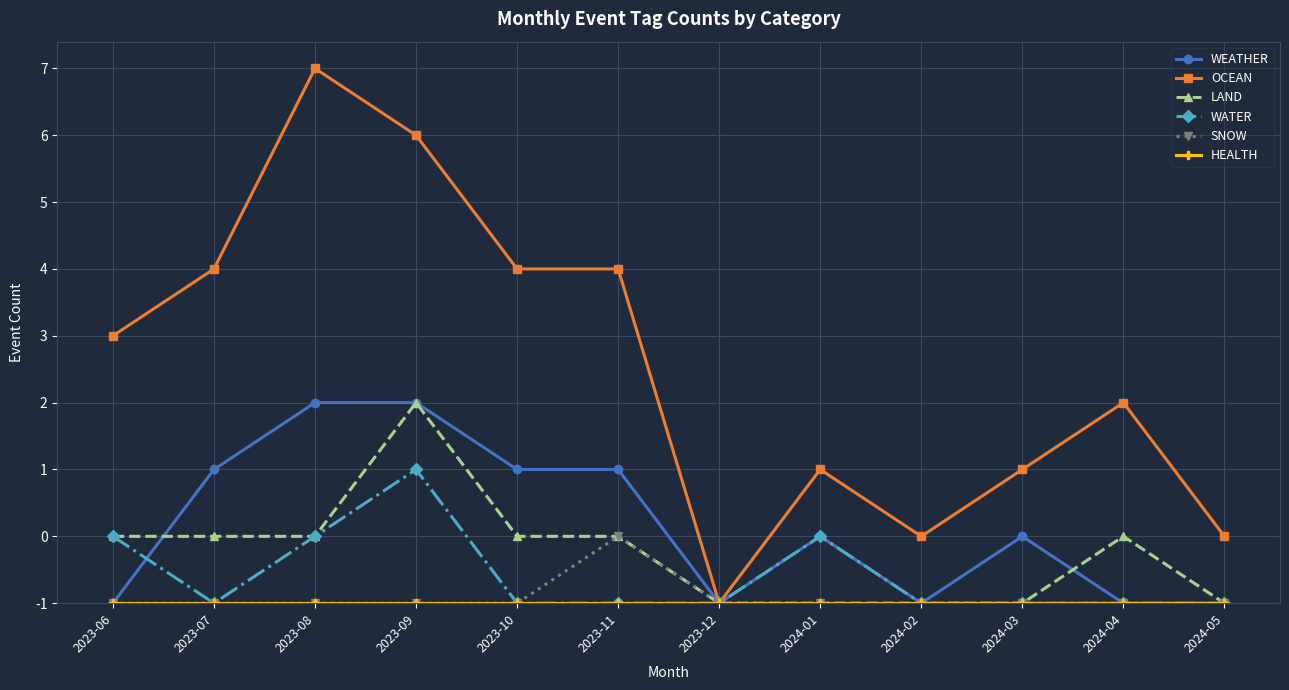

How many interior local peaks does the LAND series have?

2